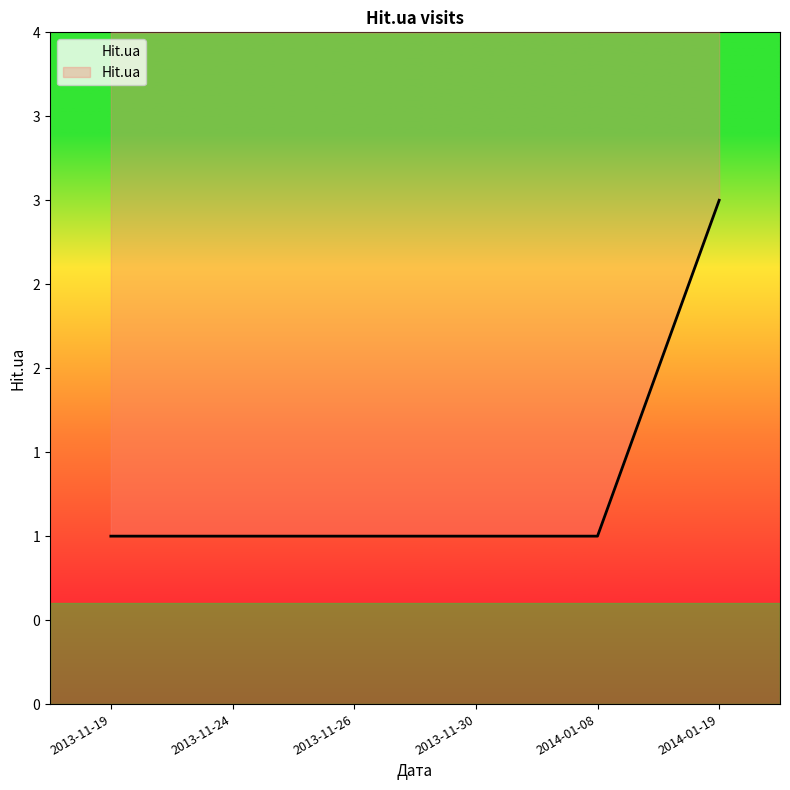

What is the change in value from 2013-11-19 to 2014-01-19?

+2